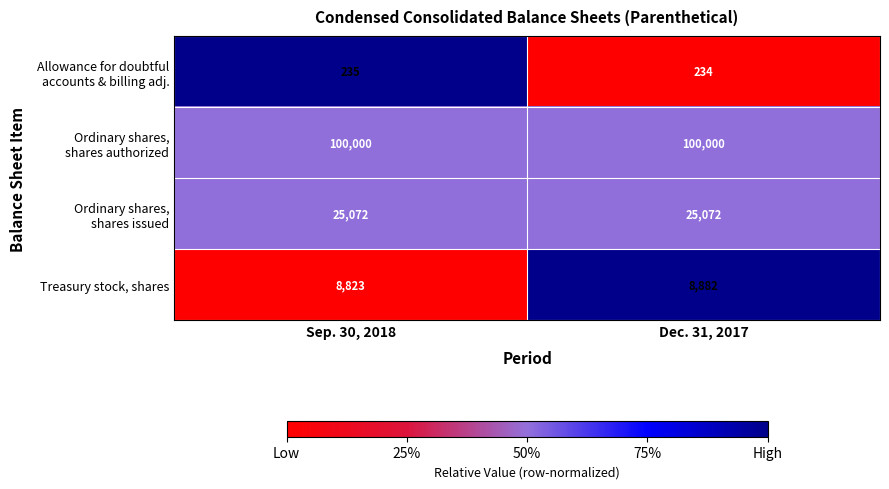

What is the total value across all series at Sep. 30, 2018?

134130